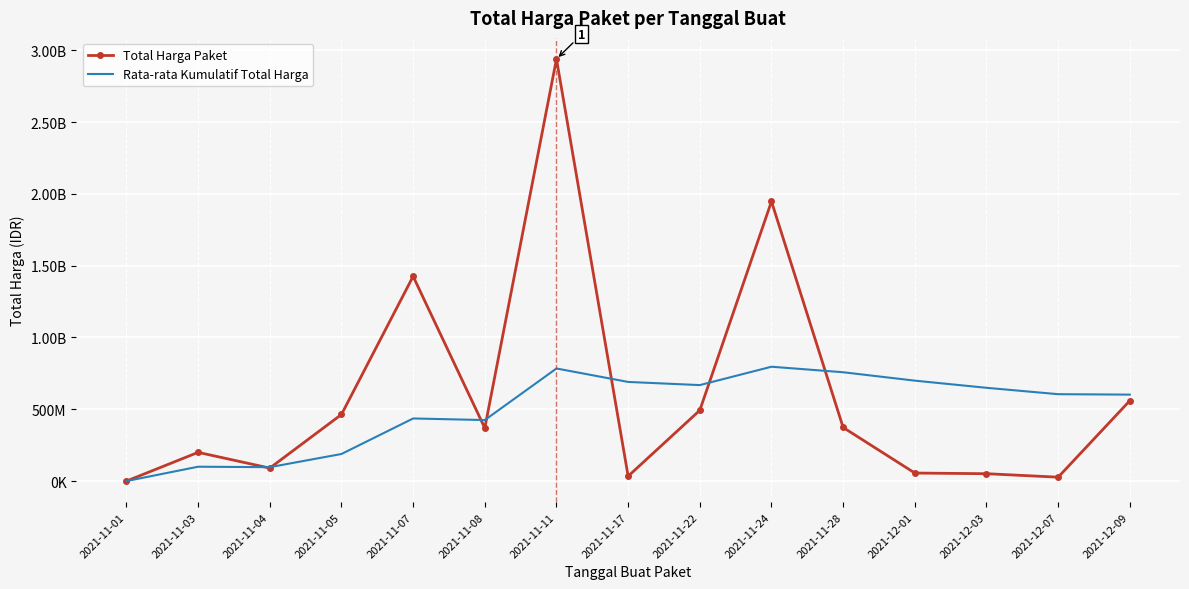

What is the label of the 6th point from the right?

2021-11-24